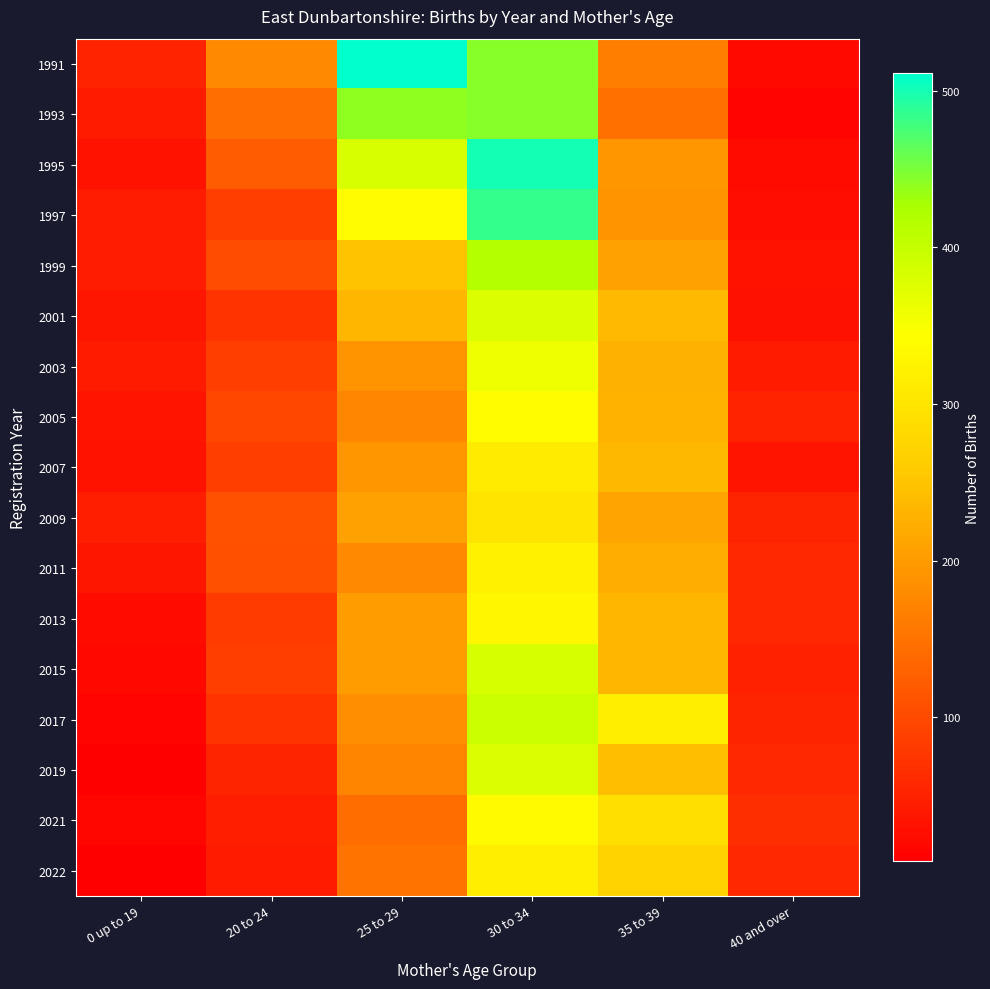

Which series has the widest spread of values?

1991